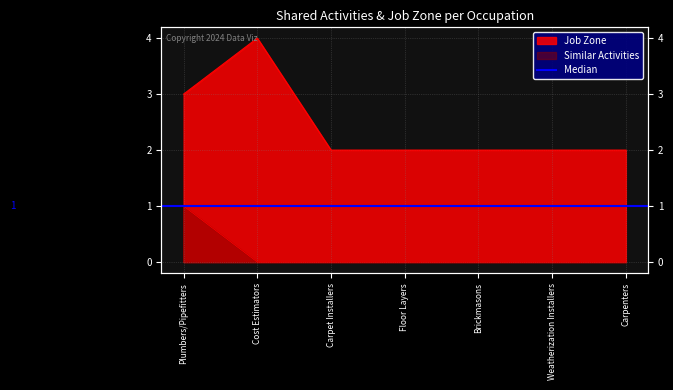

The value of Similar Activities at Carpet Installers is 0. True or false?

False